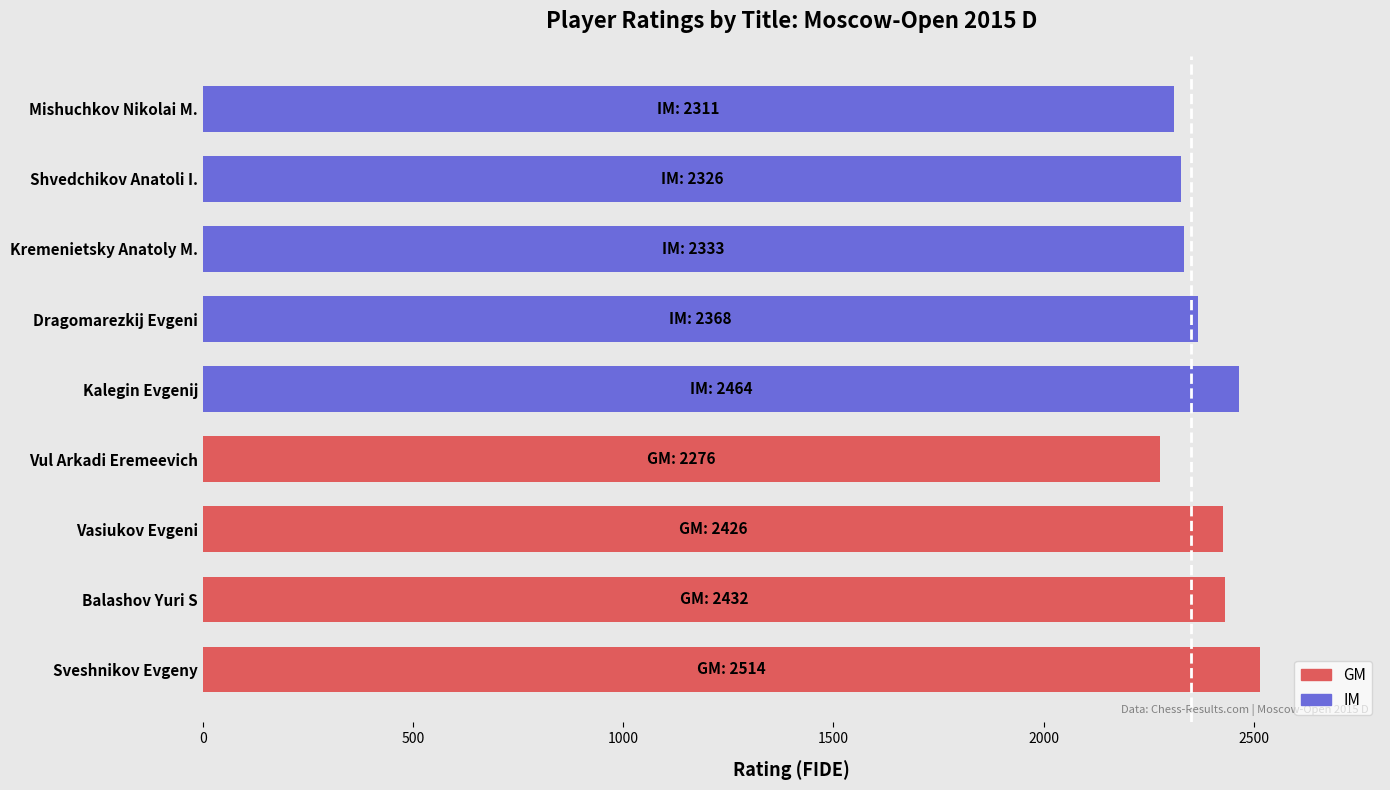

What is the highest value of the IM series?

2464